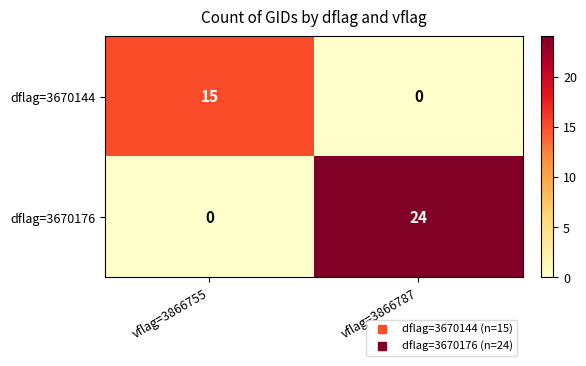

The value of dflag=3670176 at vflag=3866755 is -16. True or false?

False